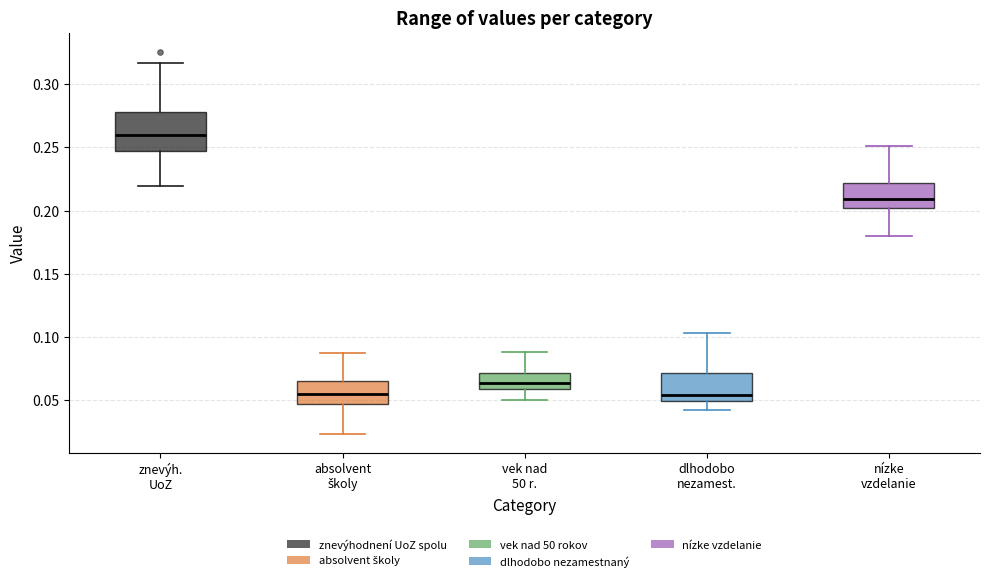

Reading left to right, read every box against the y-axis: the position of its median line, the range the box covers, and the ends of its whiskers. The values are not printed on the chart, so give them approximately, as read against the axis.

znevýh. UoZ: median 0.260, box 0.245 to 0.280, whiskers 0.220 to 0.315
absolvent školy: median 0.055, box 0.045 to 0.065, whiskers 0.025 to 0.090
vek nad 50 r.: median 0.065, box 0.060 to 0.070, whiskers 0.050 to 0.090
dlhodobo nezamest.: median 0.055, box 0.050 to 0.070, whiskers 0.040 to 0.105
nízke vzdelanie: median 0.210, box 0.200 to 0.220, whiskers 0.180 to 0.250